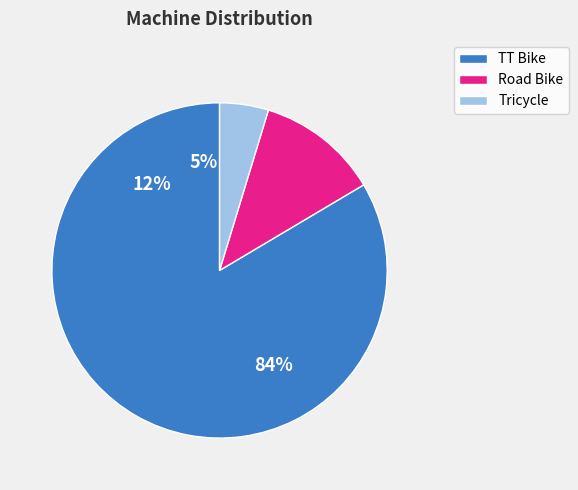

Count the number of slices in the pie.

3